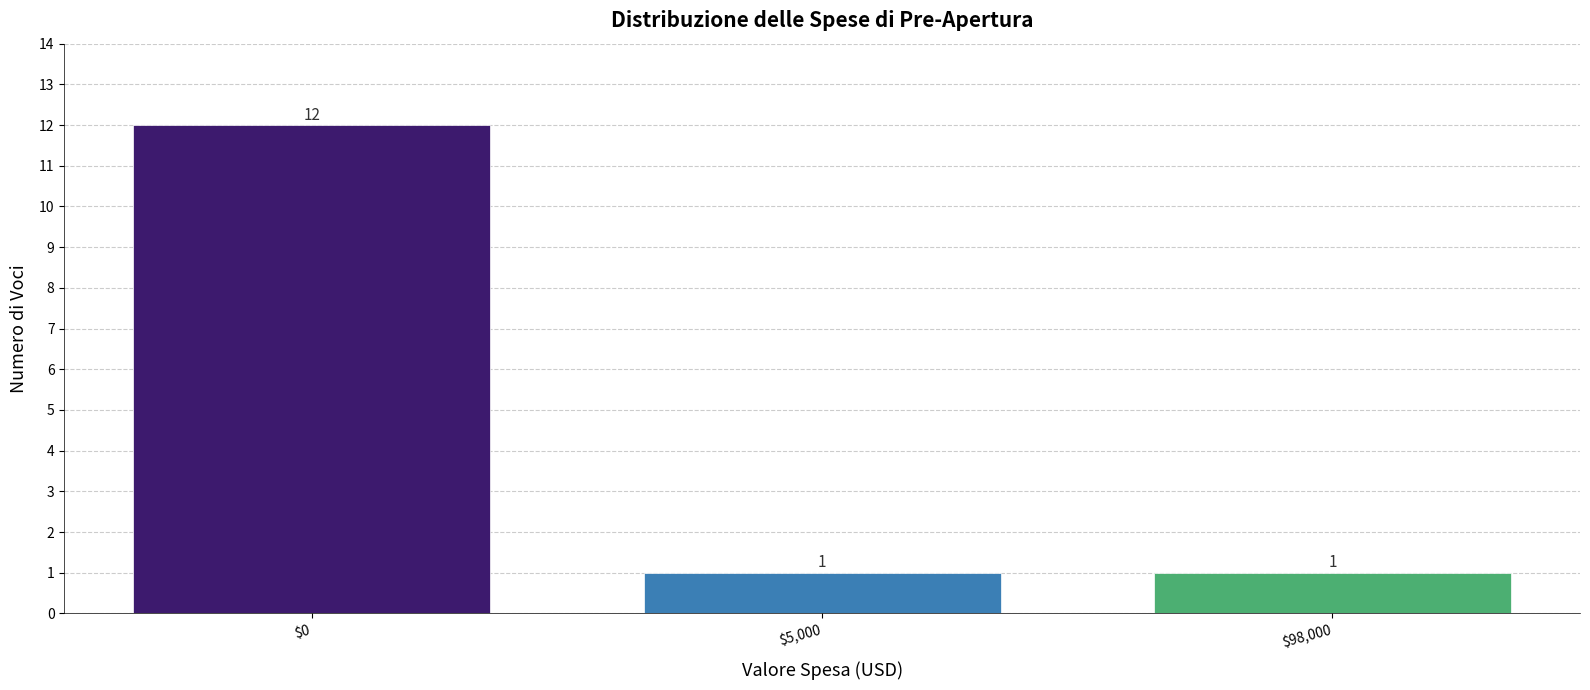

Reading left to right, extract all data points from this chart.

12	1	1